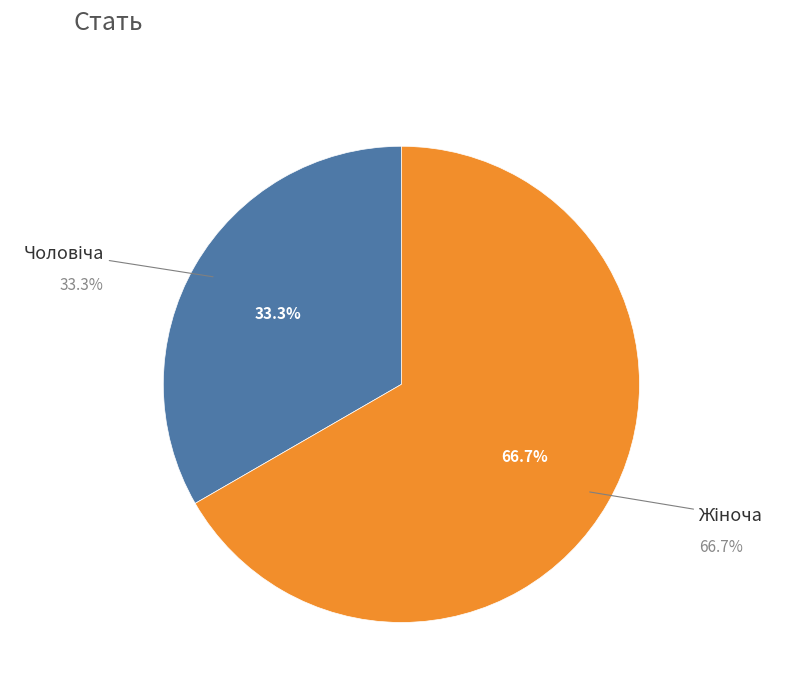

Is Жіноча the majority of the pie?

Yes